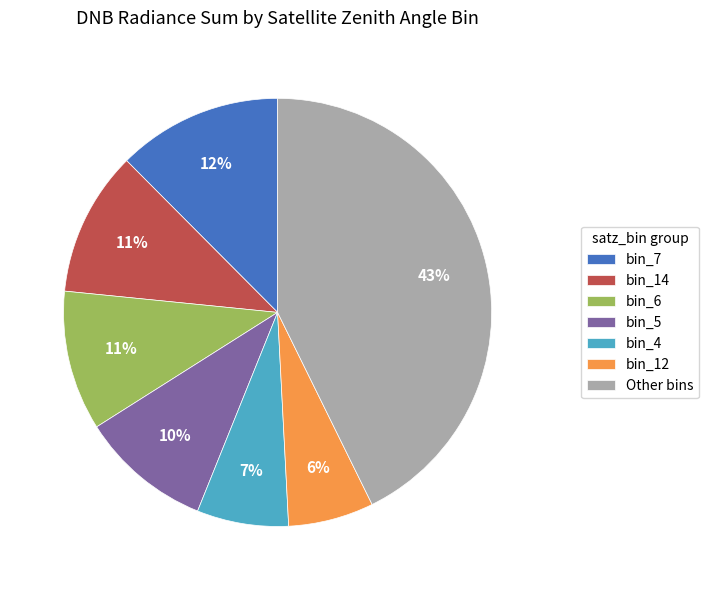

How many slices are in this pie chart?

7